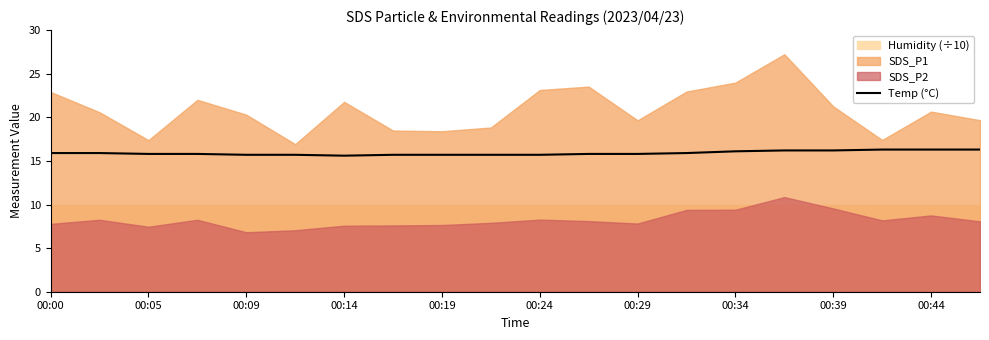

The value of Temp (°C) at 00:29 is 9.4. True or false?

False